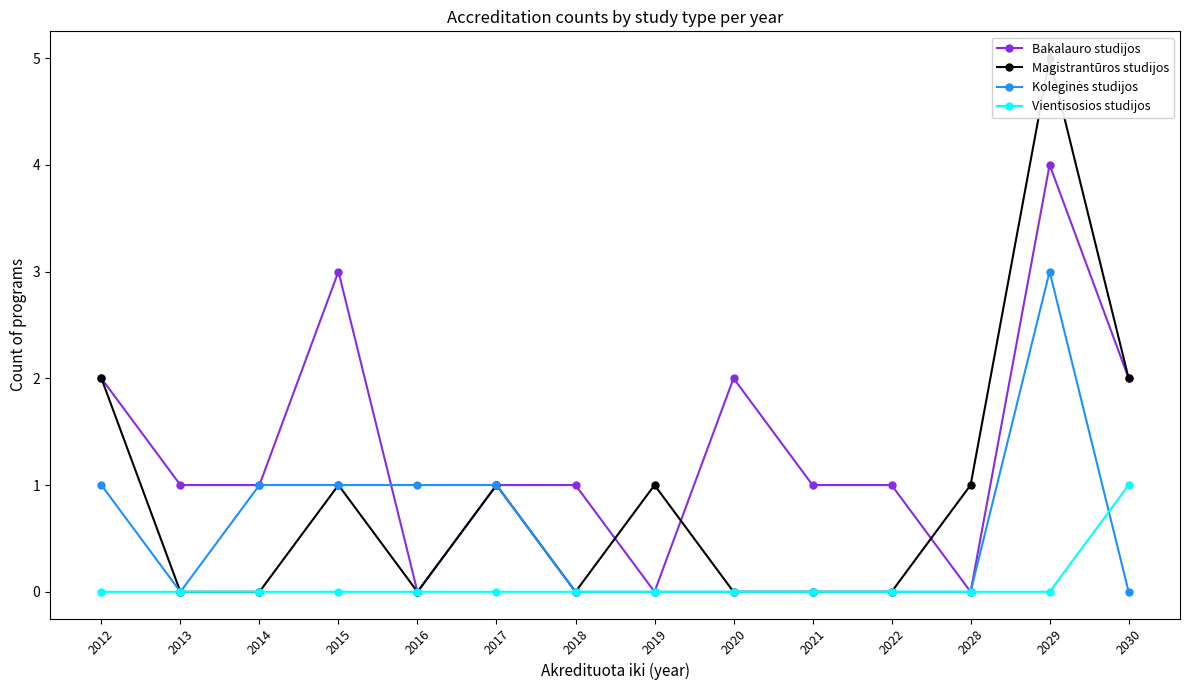

At which category is the sum across all series the highest?

2029